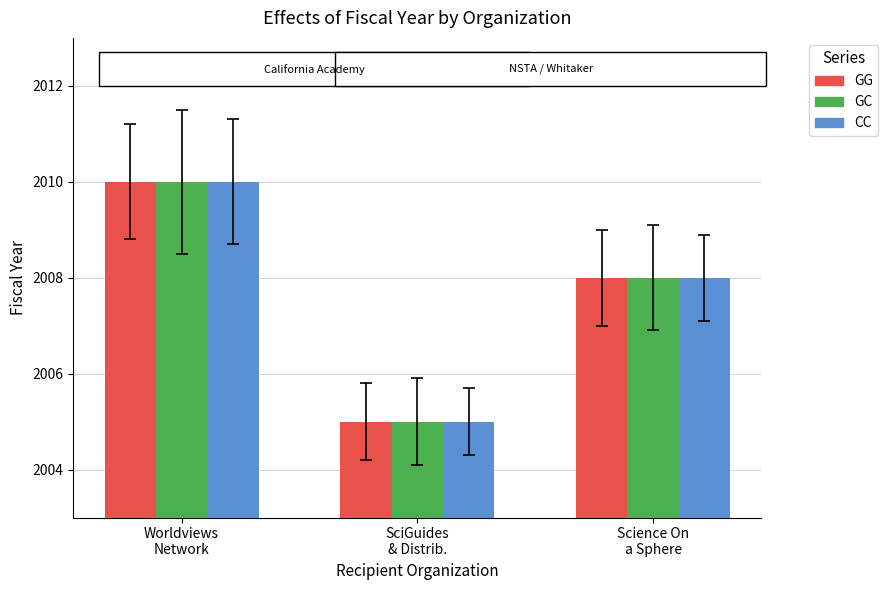

What are all the series names shown in the legend?

GG, GC, CC